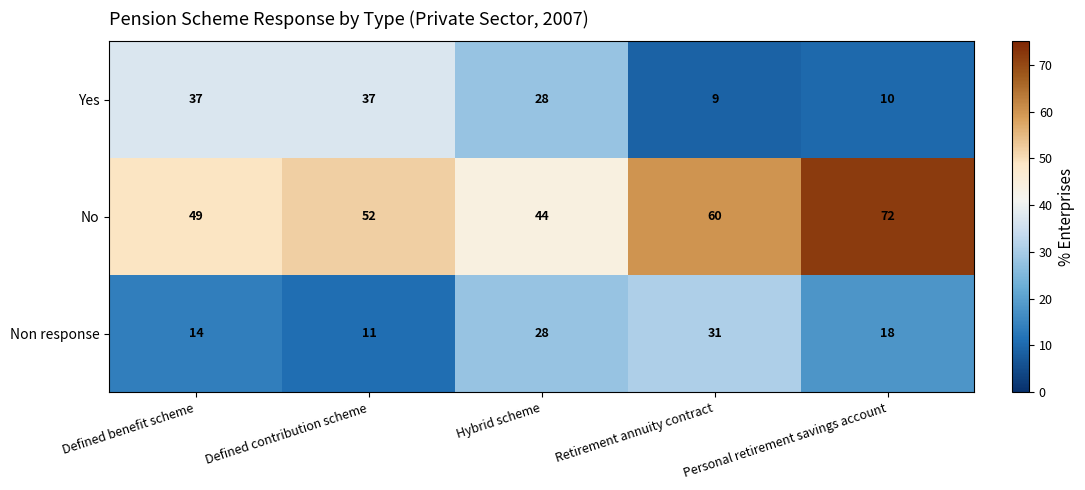

Where is Yes nearest to the value 23?

Hybrid scheme